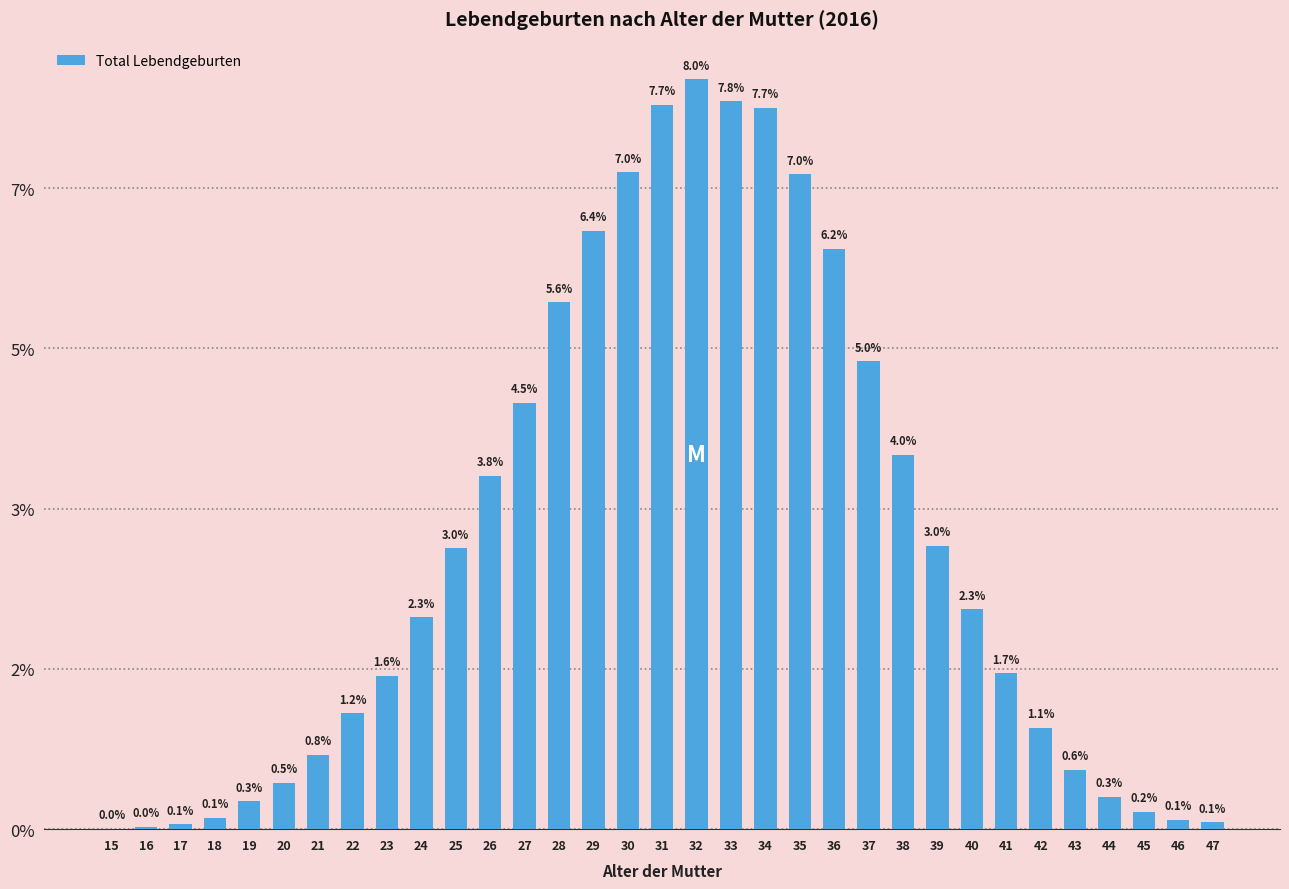

List the labels in order of value, largest first.

32, 33, 31, 34, 30, 35, 29, 36, 28, 37, 27, 38, 26, 39, 25, 40, 24, 41, 23, 22, 42, 21, 43, 20, 44, 19, 45, 18, 46, 47, 17, 16, 15